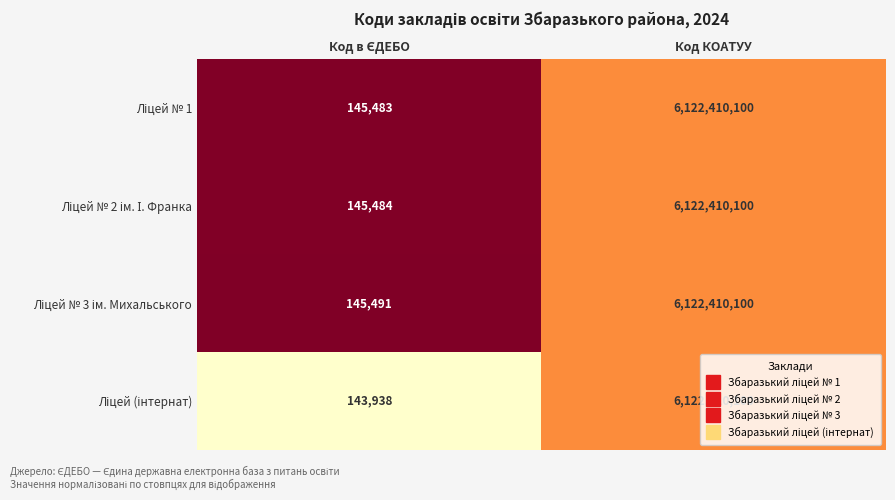

What is the minimum value shown in the chart?

143938